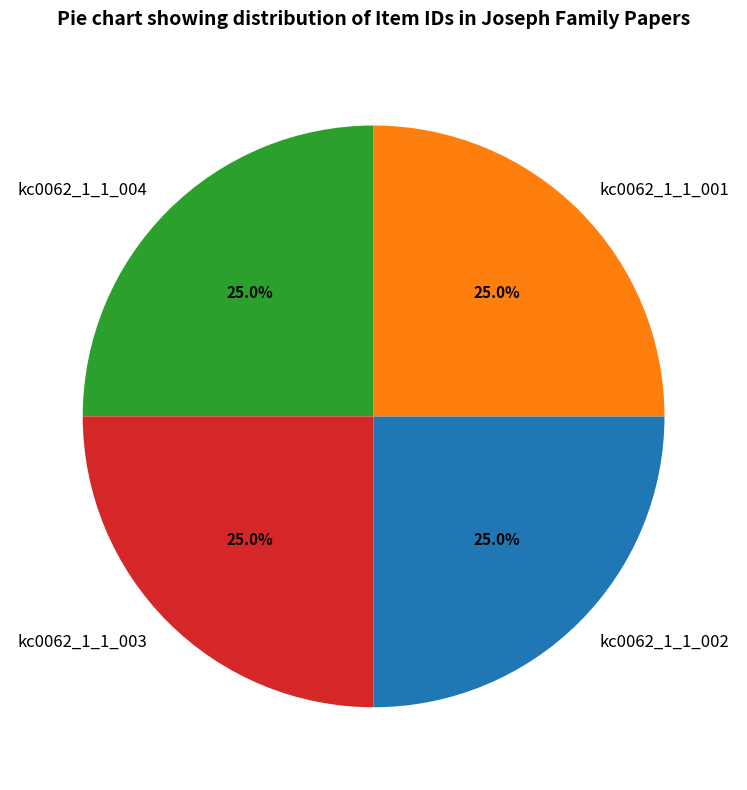

What percentage is the kc0062_1_1_003 slice, to the nearest percent?

25%